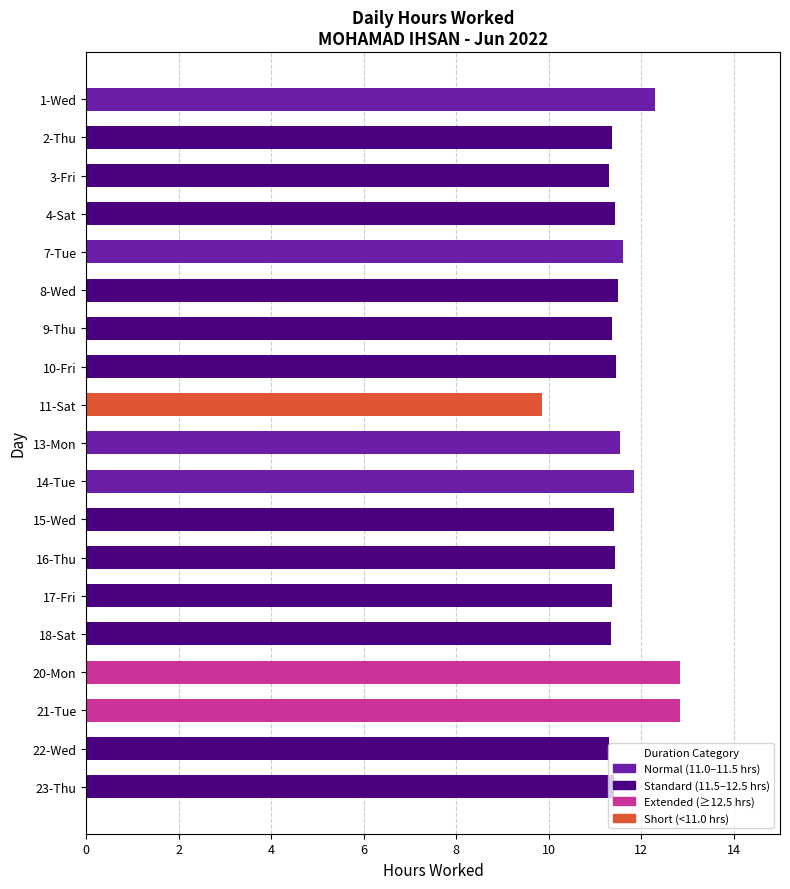

What is the value of the 6th bar from the top?

11.5